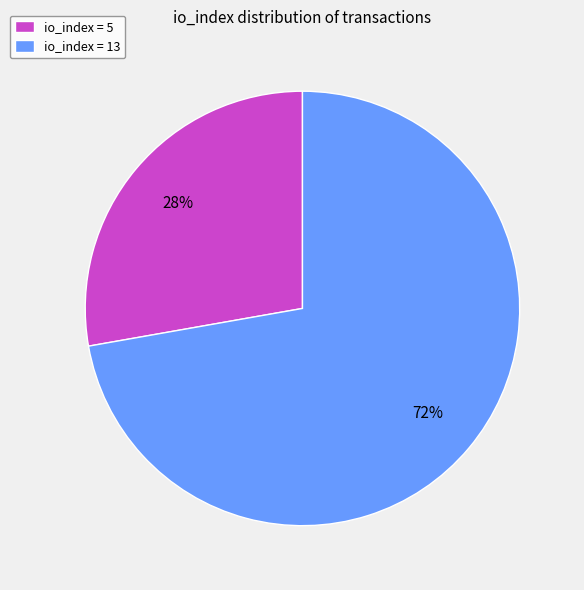

Which category has the biggest portion of the pie?

io_index = 13